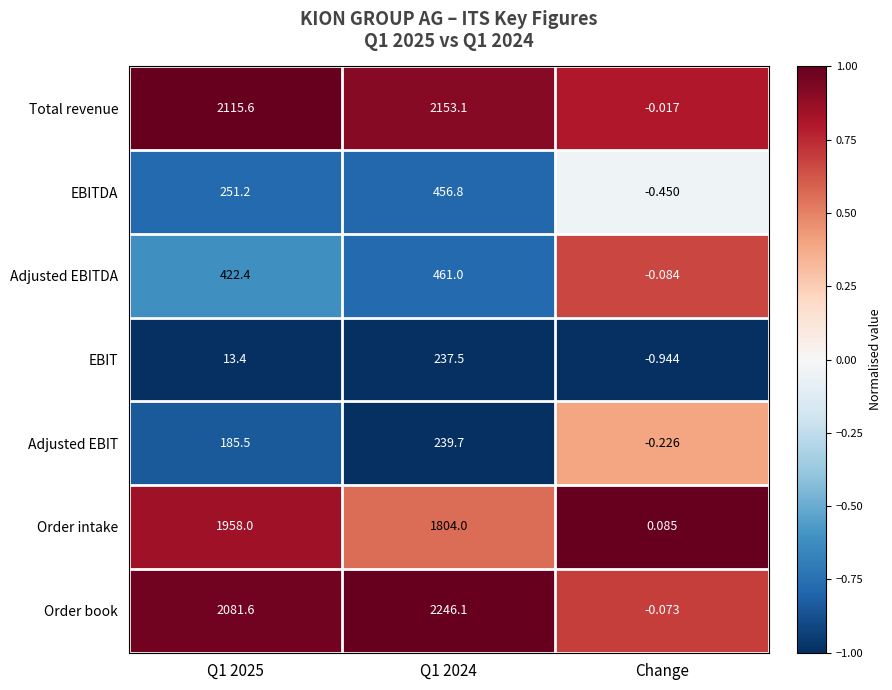

Which category has the lowest value in the Order book series?

Change